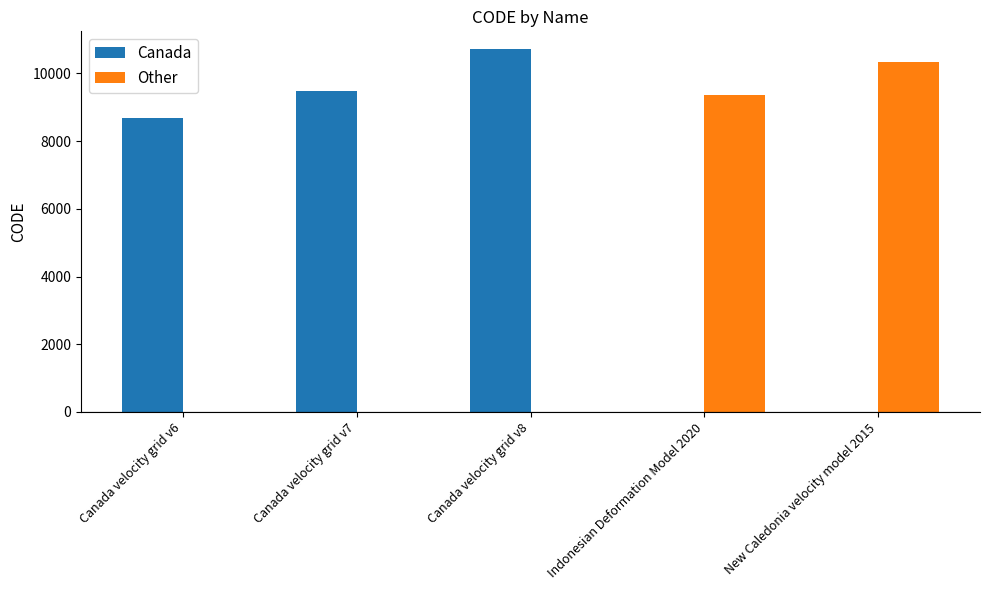

At which label does Canada reach its peak?

Canada velocity grid v8